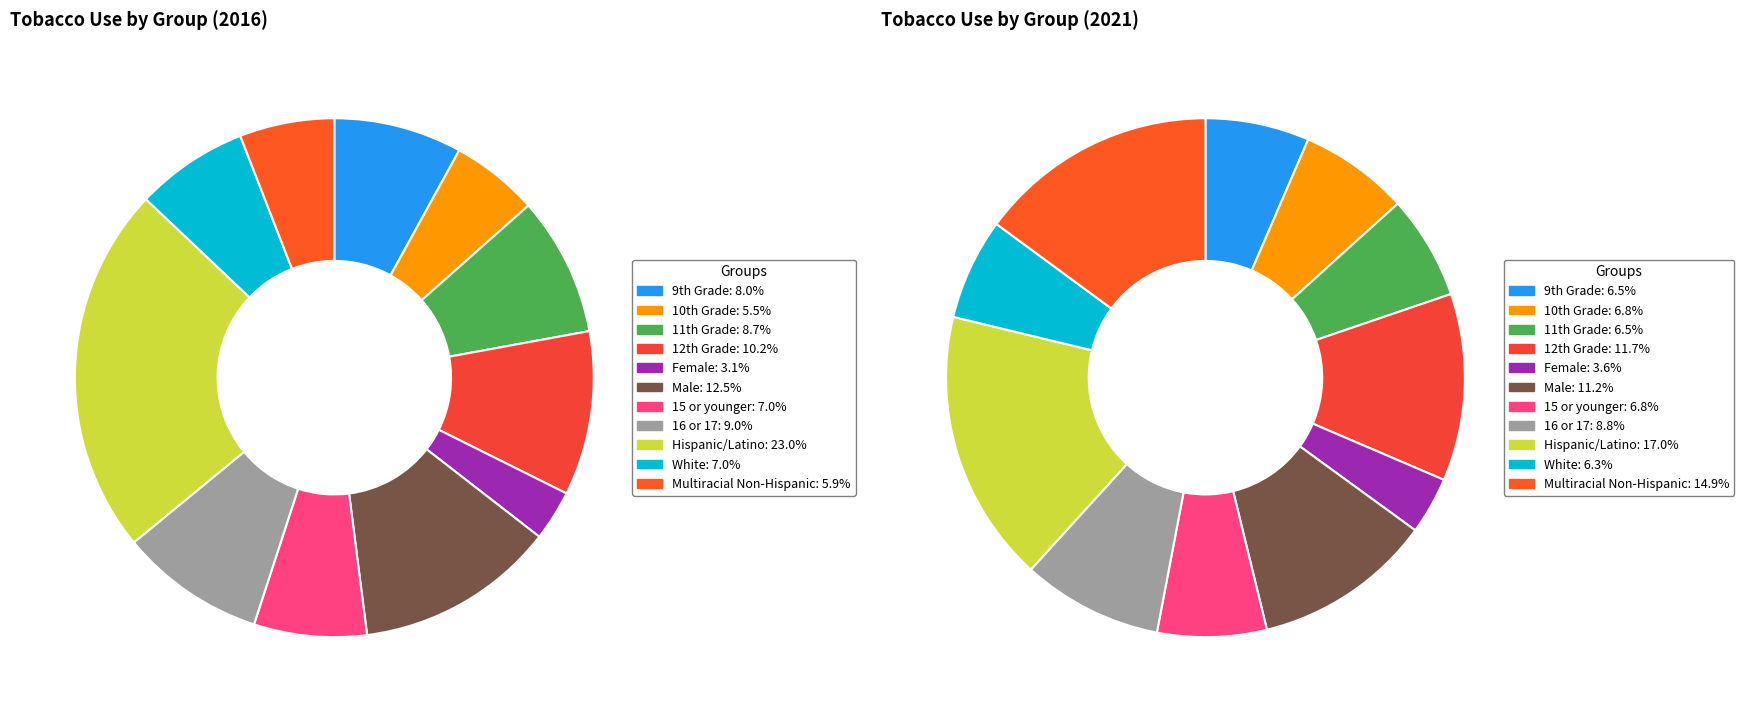

To the nearest percent, what is the combined percentage of 10 and values_2016?

21%